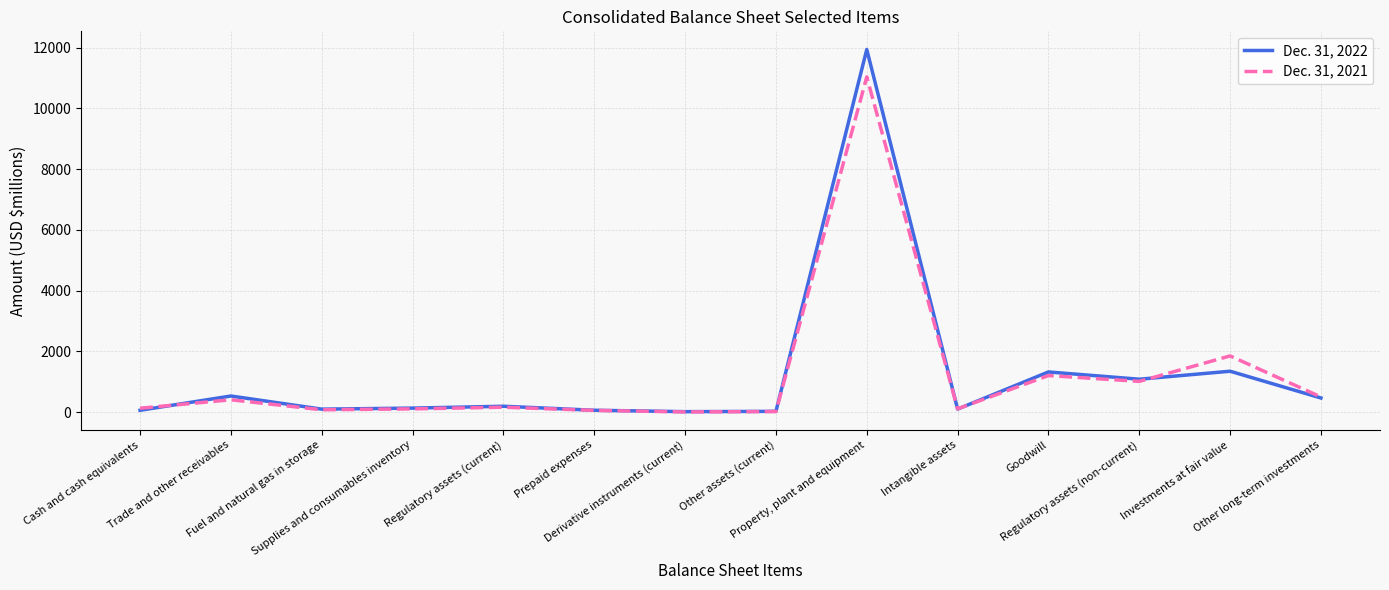

True or false: Dec. 31, 2022 and Dec. 31, 2021 cross at least once.

True